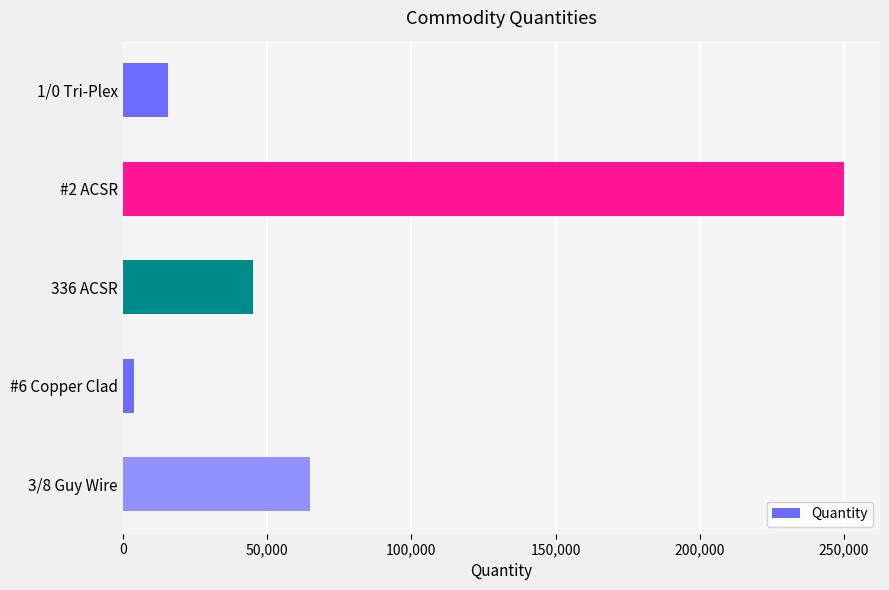

Which label corresponds to the largest value in the chart?

#2 ACSR